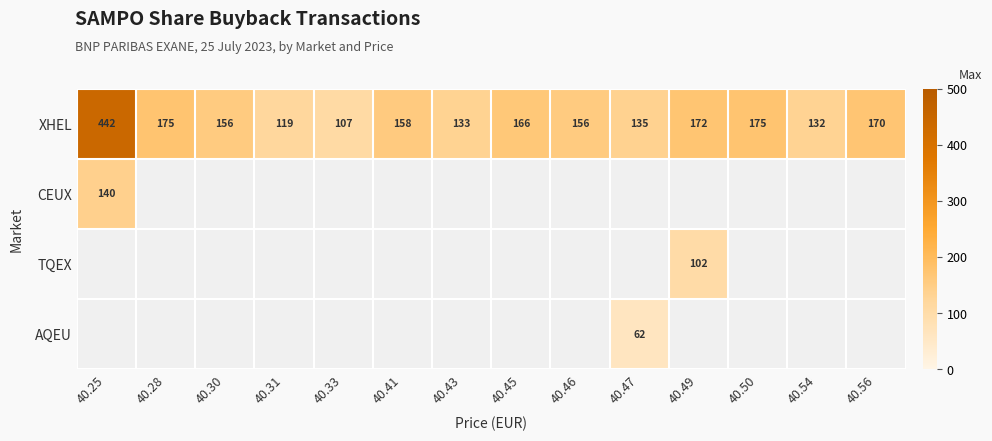

What is the average value of the XHEL series?

171